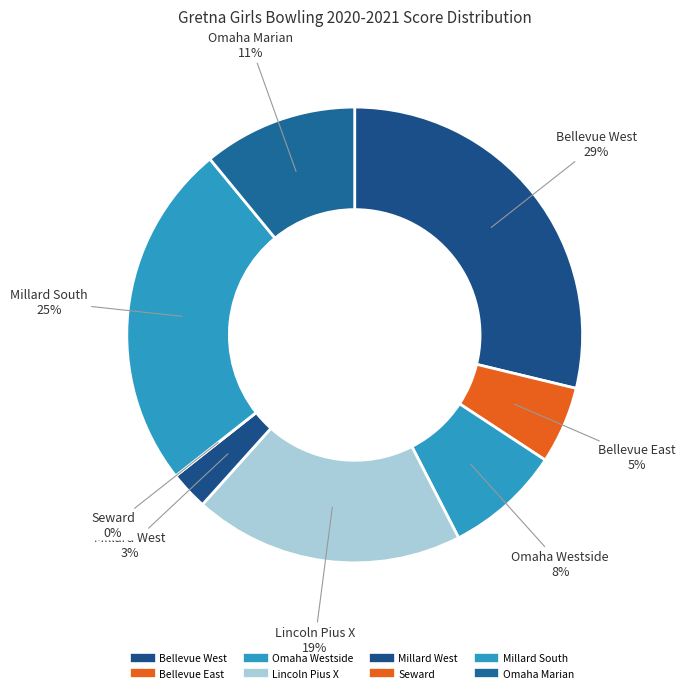

How many segments does this pie chart have?

8